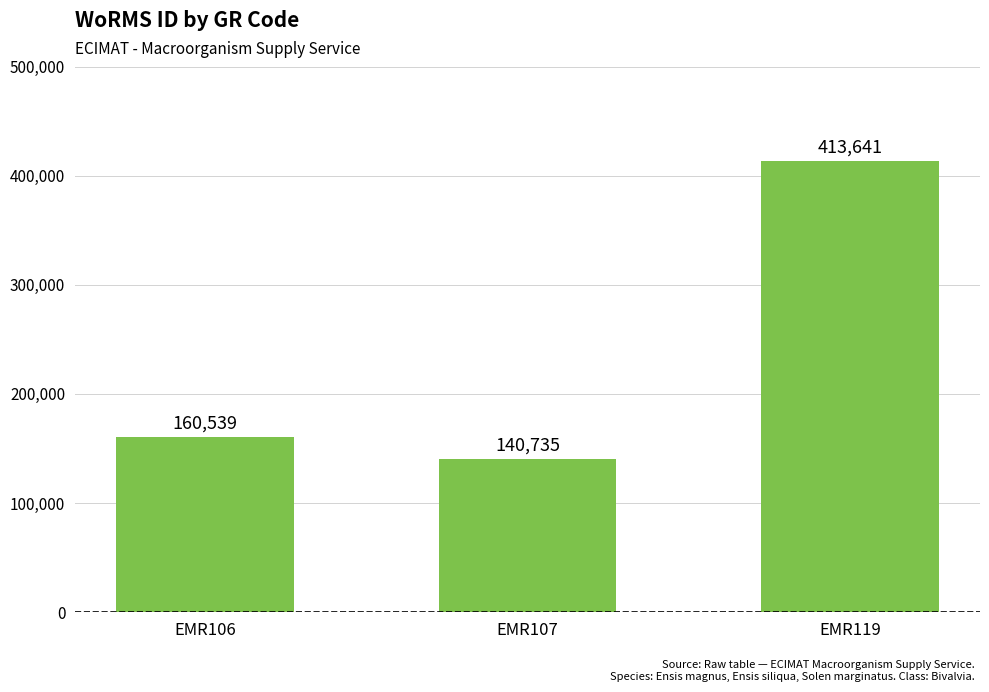

What is the difference between the values at EMR106 and EMR119?

253102